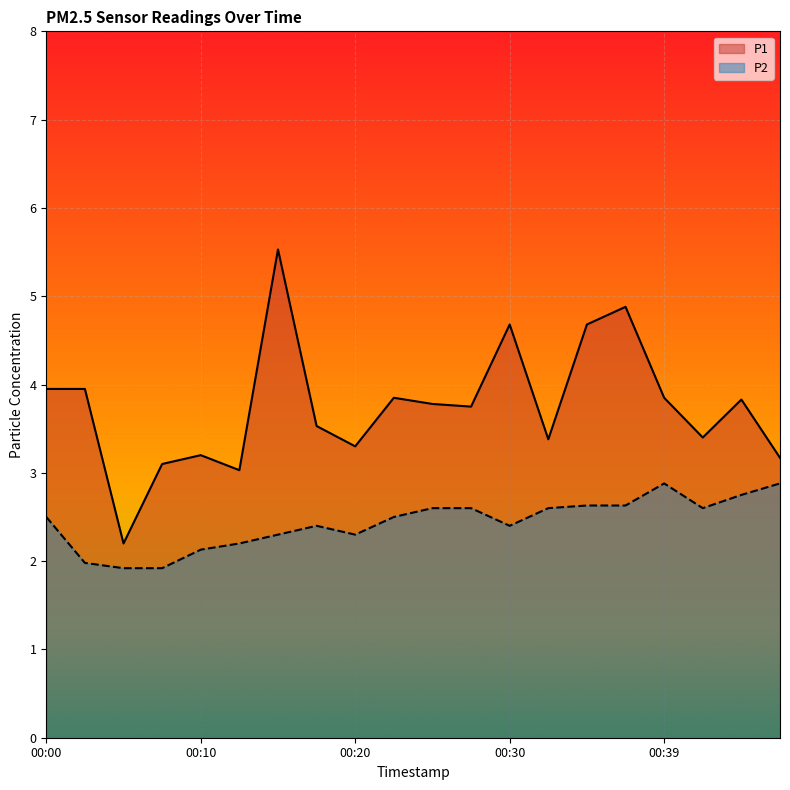

What are all the series names shown in the legend?

P1, P2